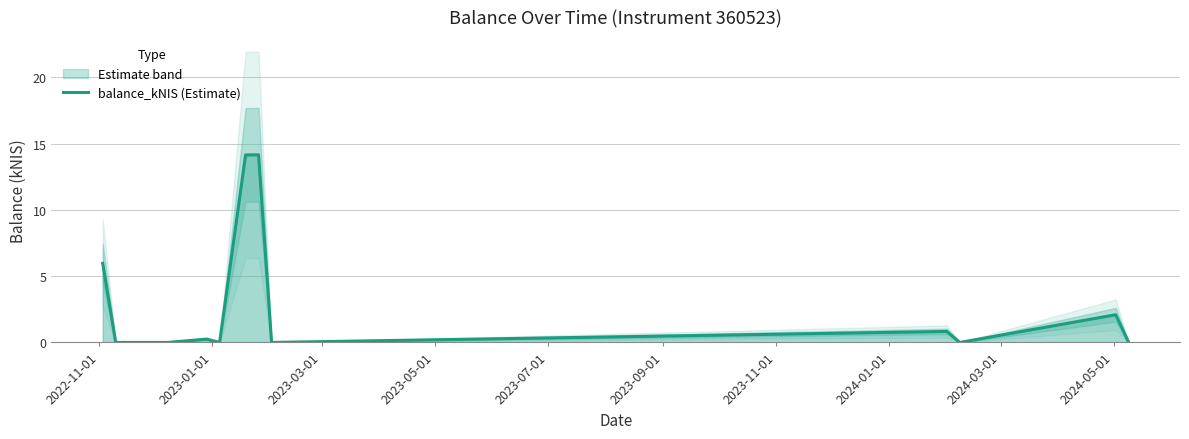

What is the average value?

2.9